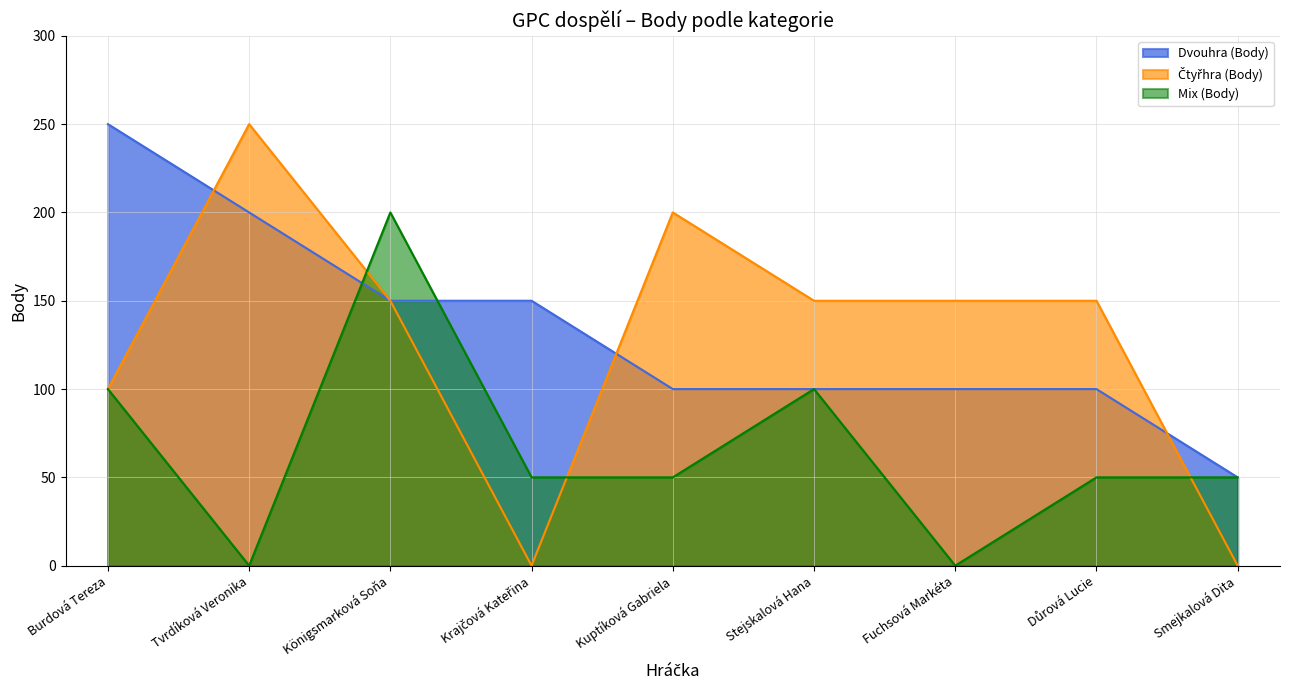

What is the difference between the maximum and minimum values in the Čtyřhra (Body) series?

250